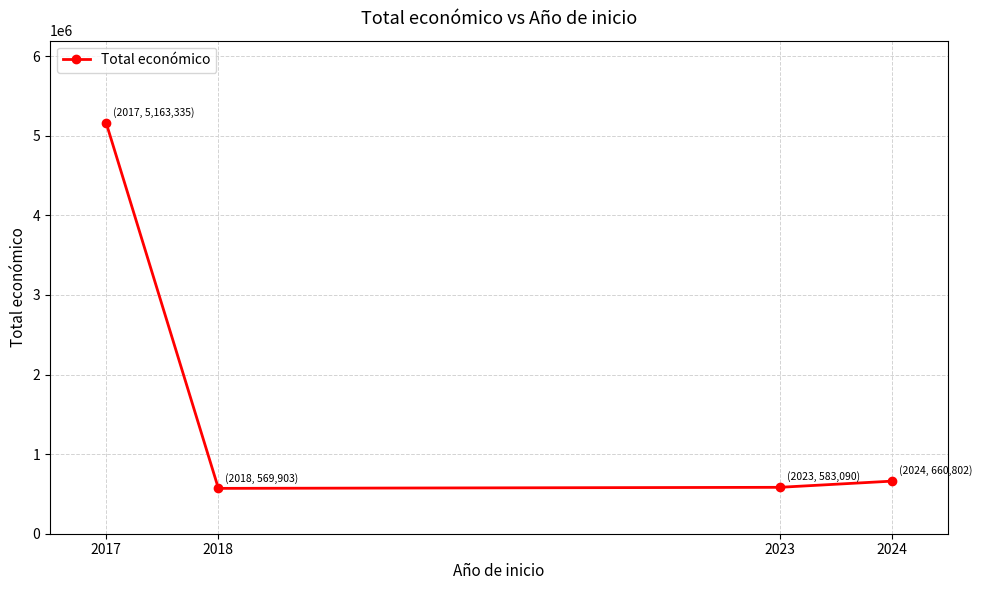

Is it true that the value at 2018 is 756762.2?

False